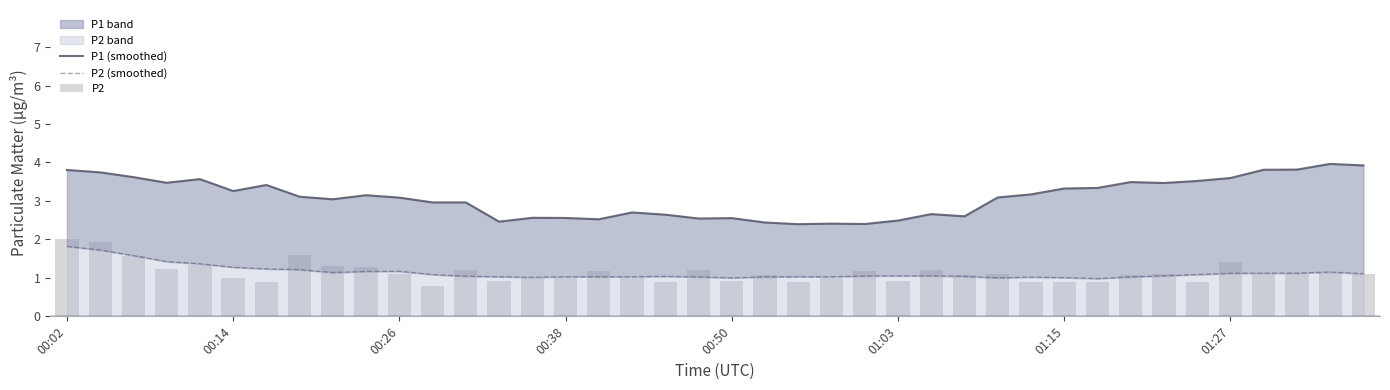

What is the greatest value displayed?

4.0